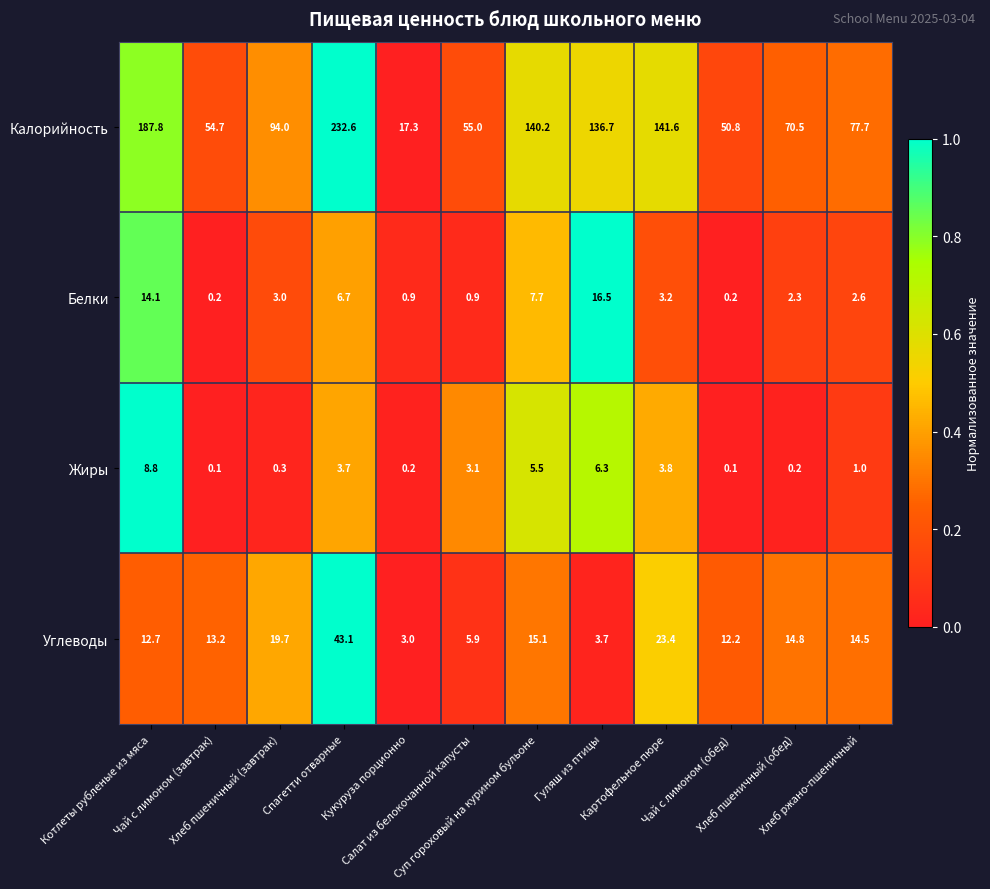

How many data points does each series have?

12